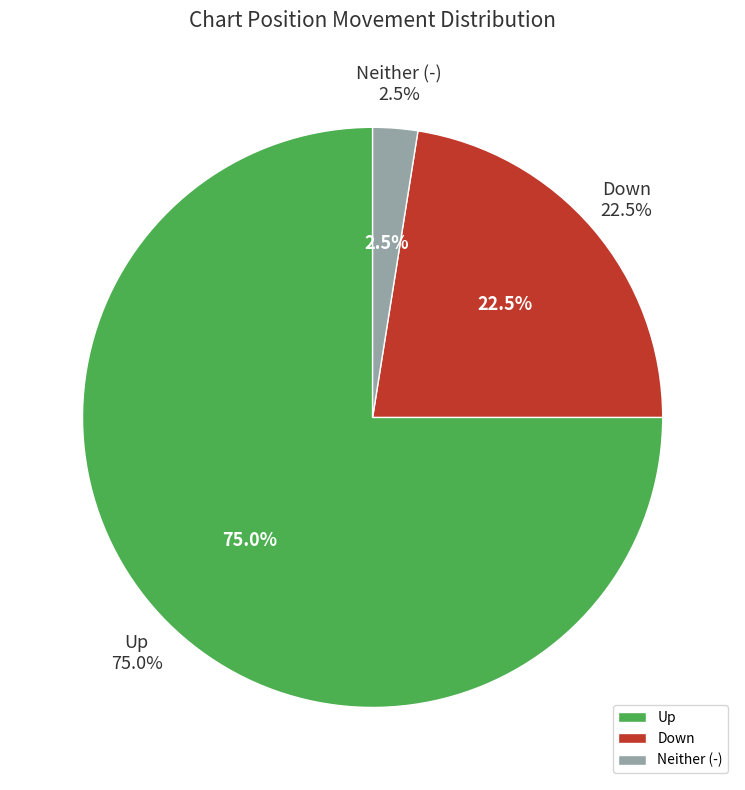

Which slice is the smallest?

-